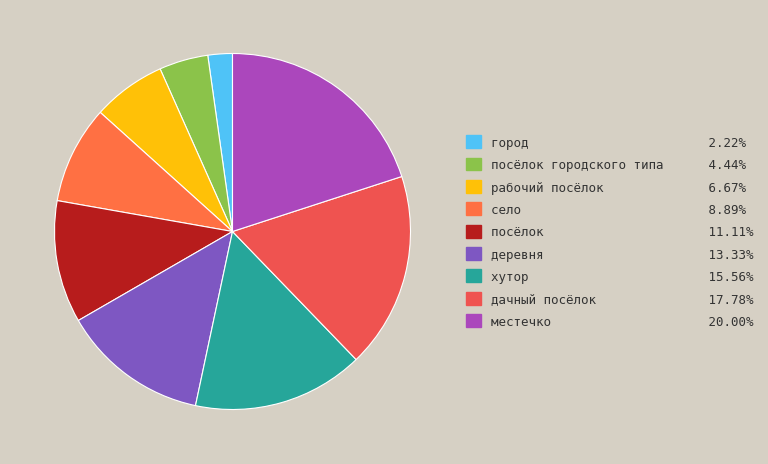

What is the smallest slice in the pie chart?

город